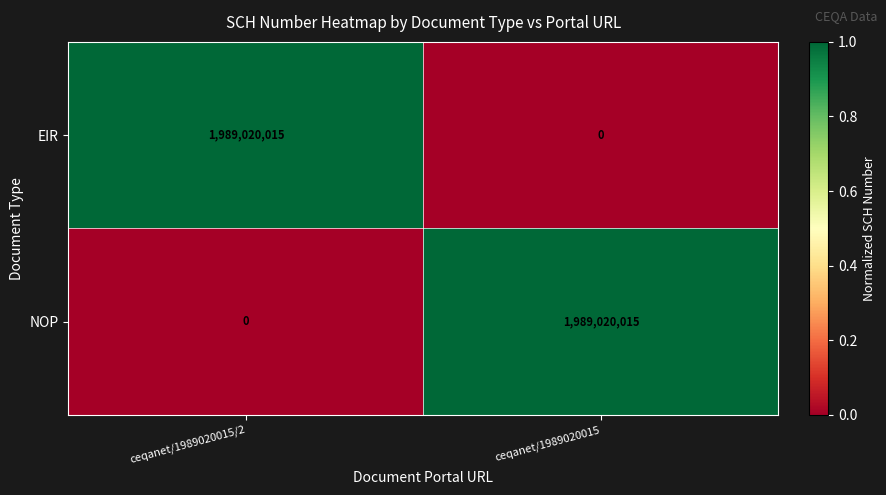

Reading right to left, what are all the values shown in this chart?

EIR: 0	1989020015
NOP: 1989020015	0